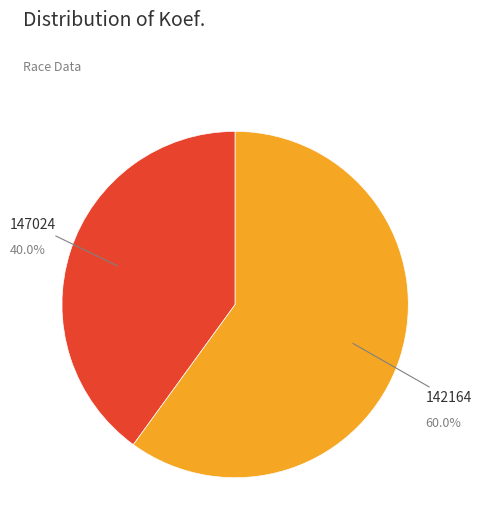

Combined, do 142164 and 147024 account for over 50%?

Yes